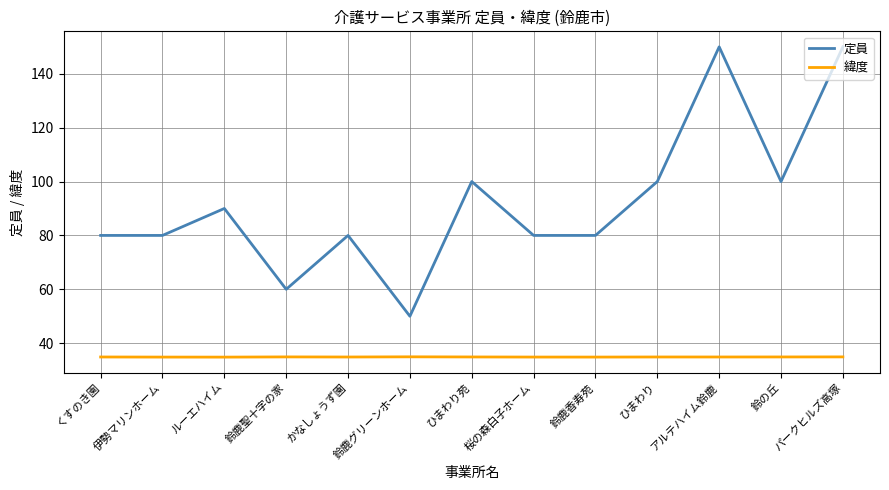

What is the total value across all series at 鈴鹿グリーンホーム?

84.9